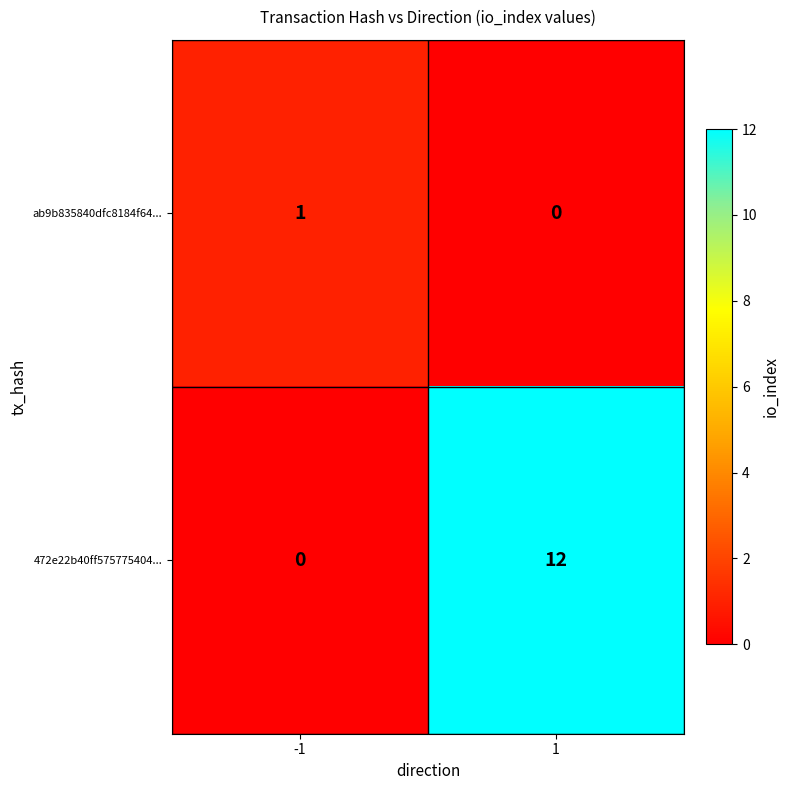

True or false: 472e22b40ff575775404... has a value of 12 at 1.

True